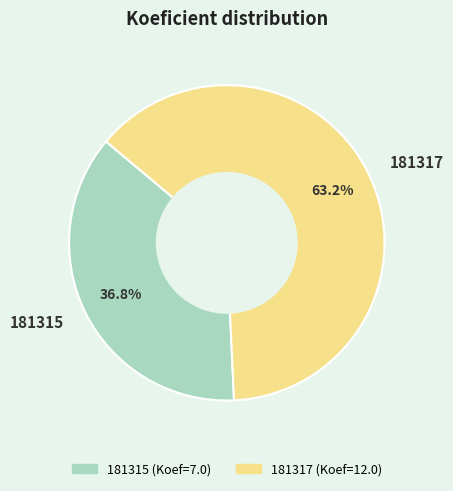

Does 181317 account for over 50% of the chart?

Yes